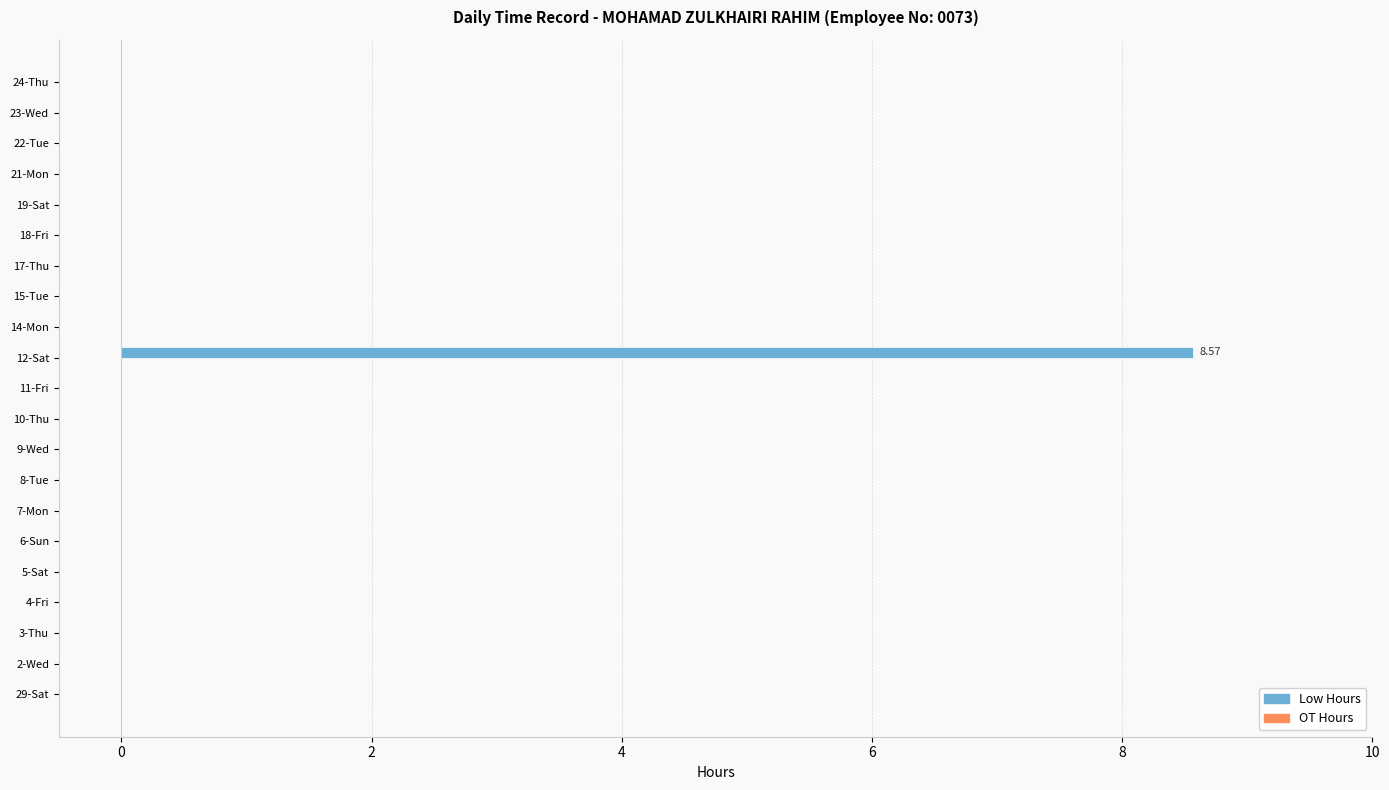

What is the sum of all values?

8.6